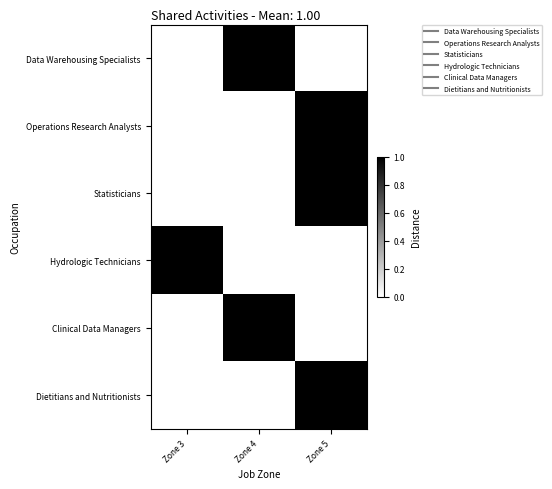

What is the total value across all series at Zone 3?

1